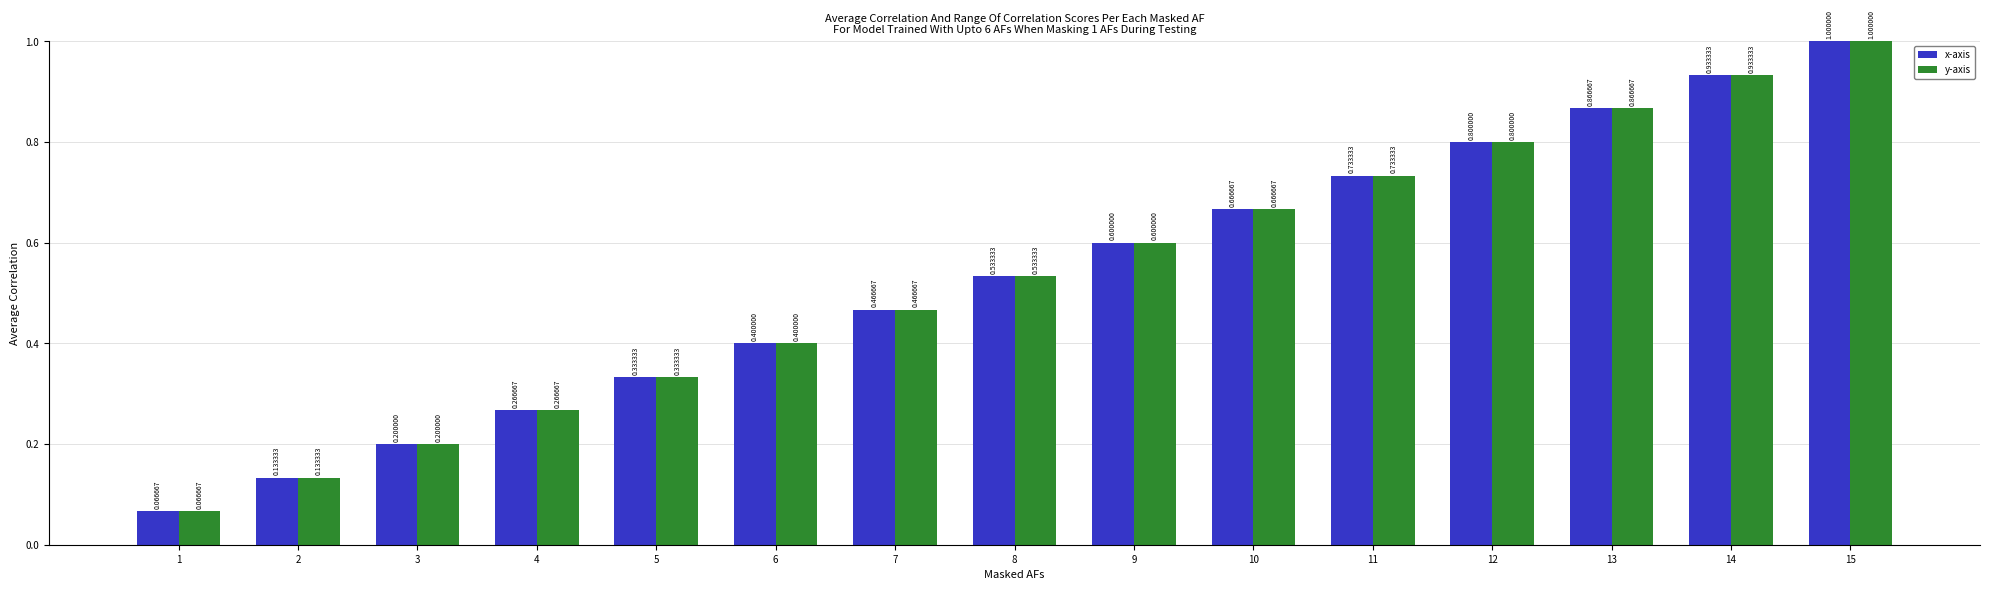

List the labels in order of y-axis value, largest first.

15, 14, 13, 12, 11, 10, 9, 8, 7, 6, 5, 4, 3, 2, 1